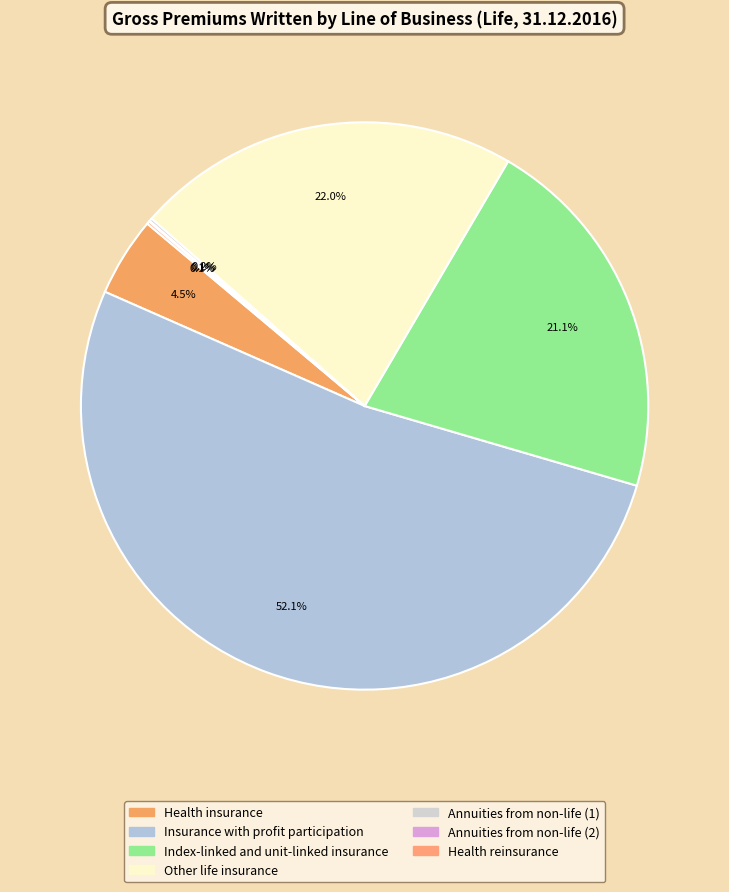

Which category has the biggest portion of the pie?

Insurance with profit participation